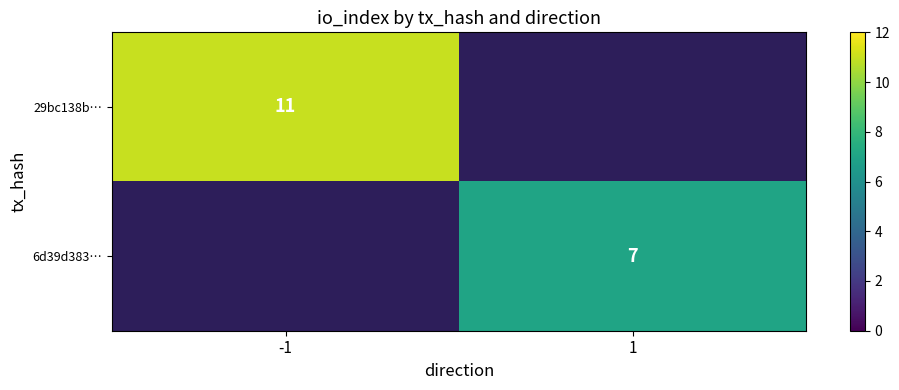

True or false: 29bc138b… has a value of 3 at -1.

False